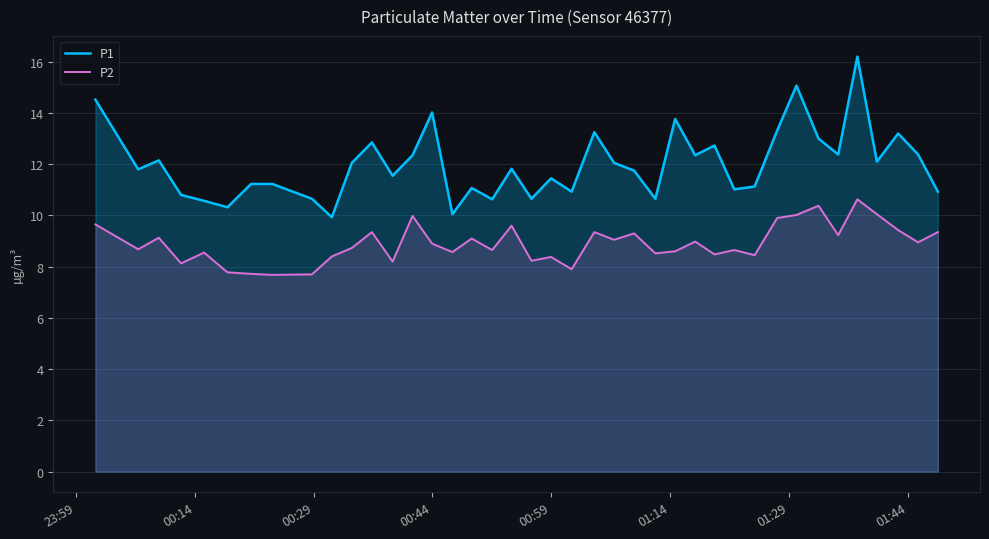

True or false: P1 and P2 intersect in this chart.

False